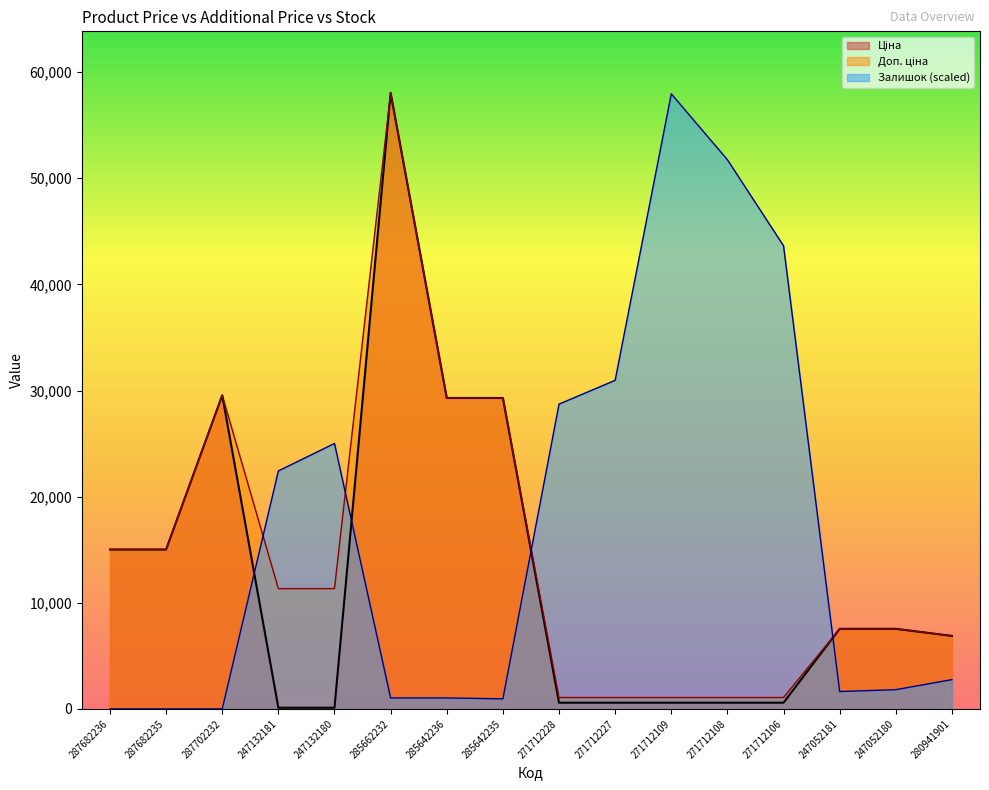

Which has a higher value, 285642235 or 271712228?

285642235